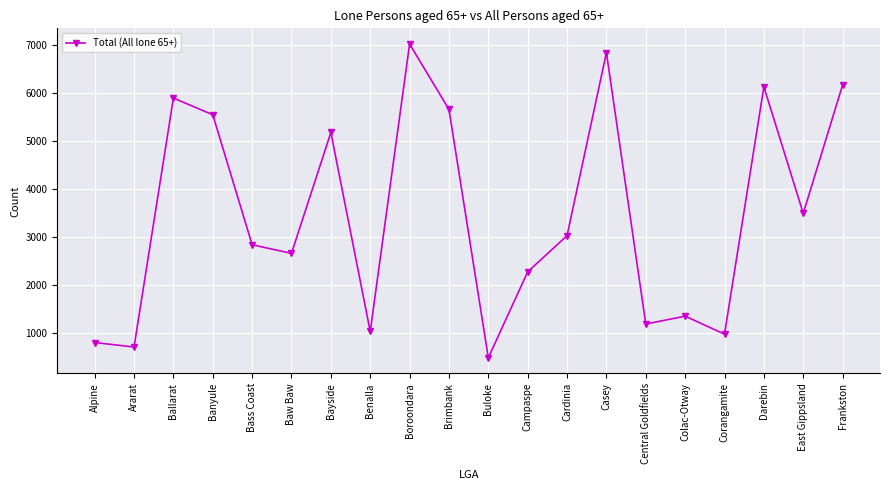

Which has a higher value, Benalla or Banyule?

Banyule